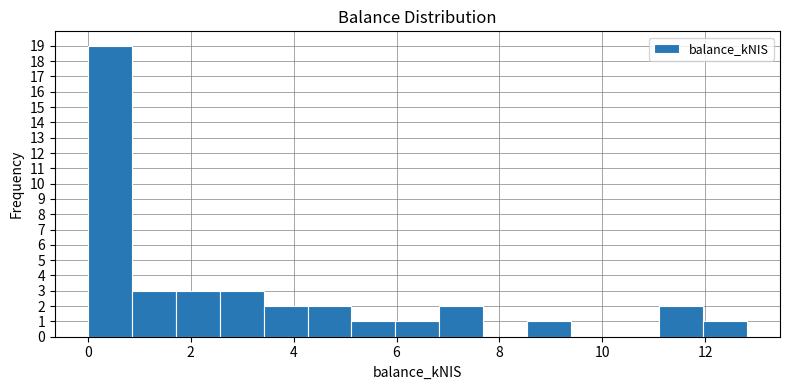

What is the height of the bar covering 1.8 to 2.6 on the x-axis? Neither the bar edges nor the heights are printed on the chart, so give them approximately, as read against the axes.

3